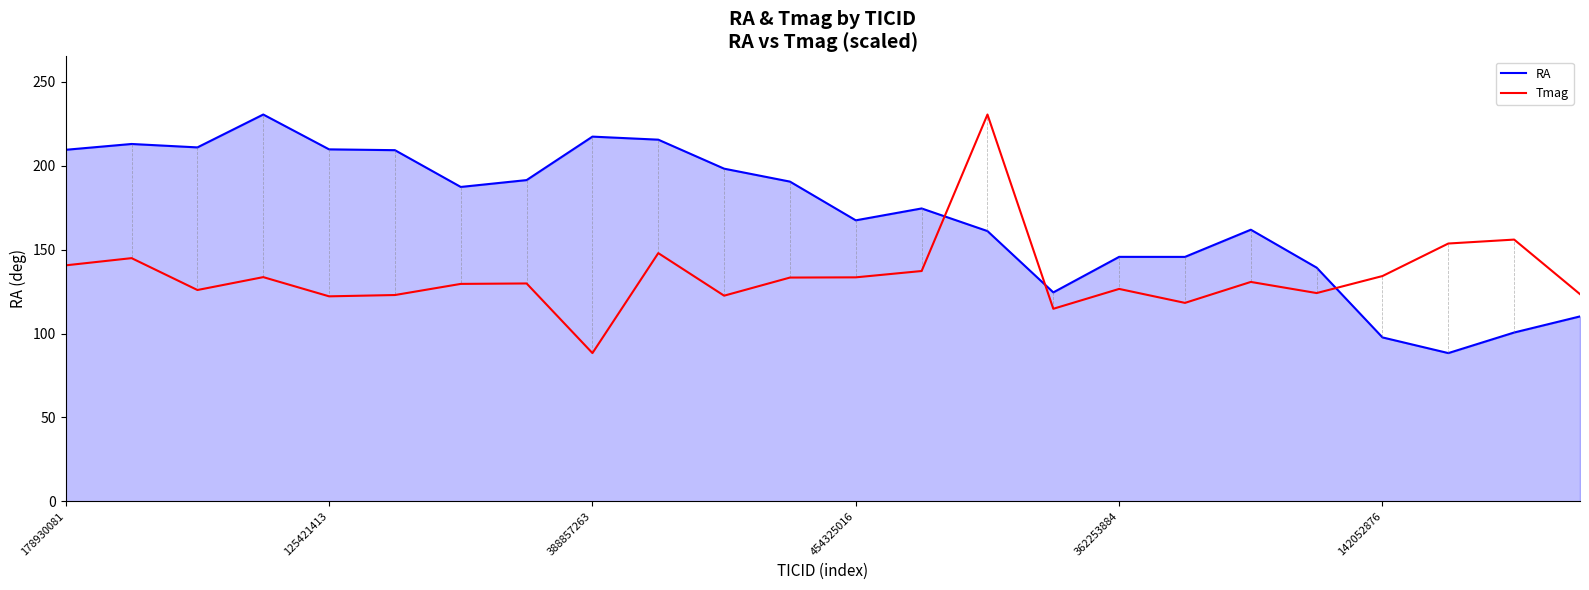

What is the difference between the maximum and minimum values in the RA series?

142.2